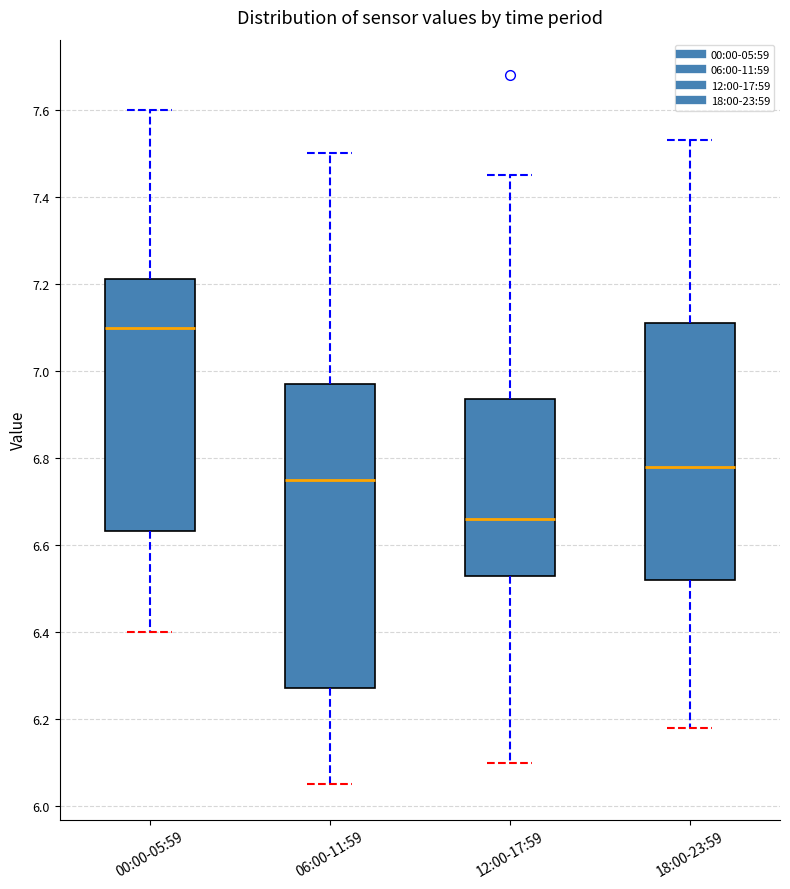

Reading left to right, transcribe this box plot: for each box, give where its median line is, the range the box spans, and where its two whiskers end, as read against the y-axis. The values are not printed on the chart, so give them approximately, as read against the axis.

00:00-05:59: median 7.10, box 6.64 to 7.22, whiskers 6.40 to 7.60
06:00-11:59: median 6.76, box 6.28 to 6.98, whiskers 6.06 to 7.50
12:00-17:59: median 6.66, box 6.54 to 6.94, whiskers 6.10 to 7.46
18:00-23:59: median 6.78, box 6.52 to 7.12, whiskers 6.18 to 7.54